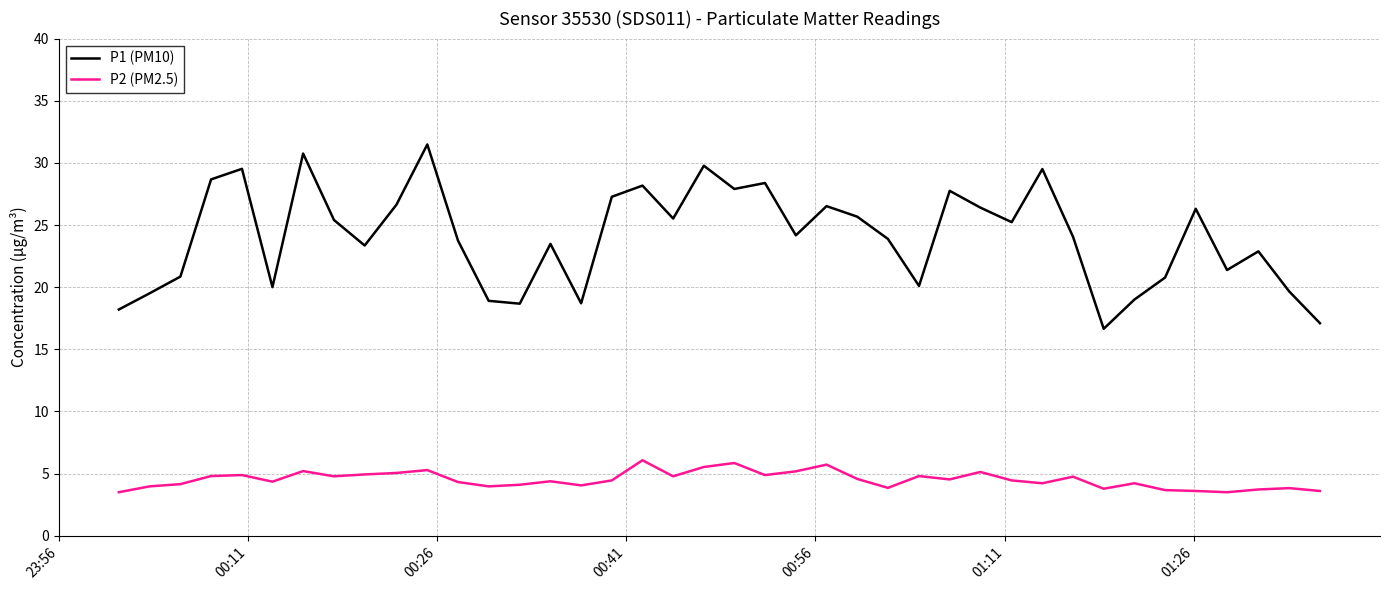

True or false: P1 (PM10) and P2 (PM2.5) cross at least once.

False